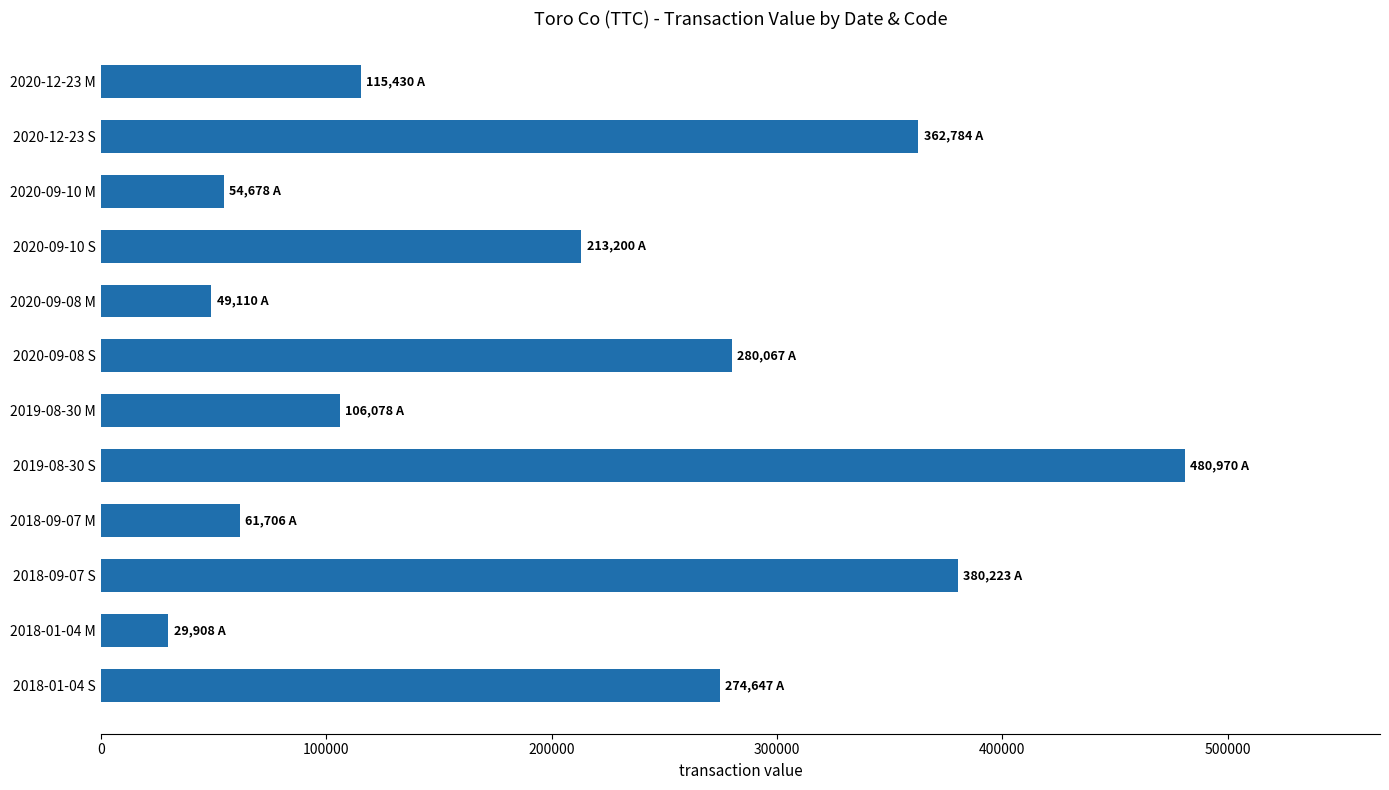

Are the bars horizontal?

Yes